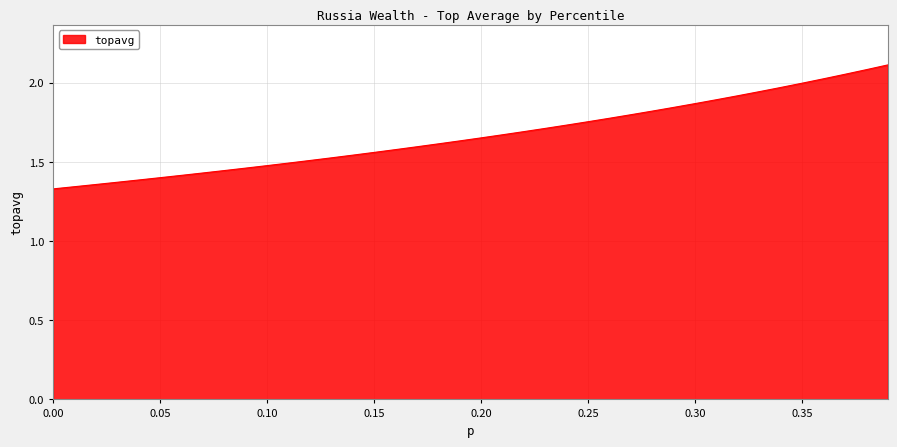

What is the difference between the maximum and minimum values?

0.8